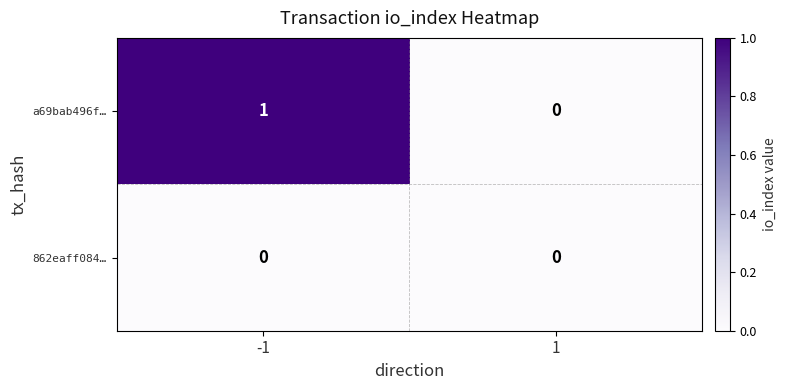

Rank the series by their maximum value, from lowest to highest.

862eaff084…, a69bab496f…